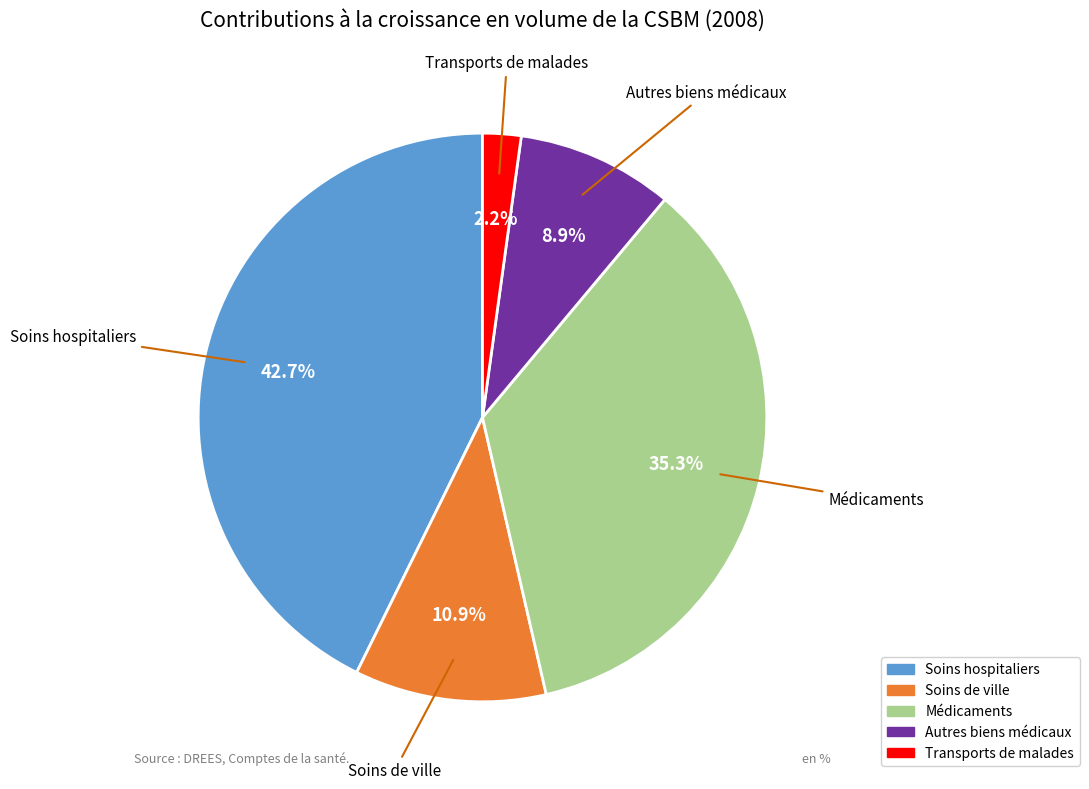

Is the sum of Soins de ville and Médicaments greater than half?

No